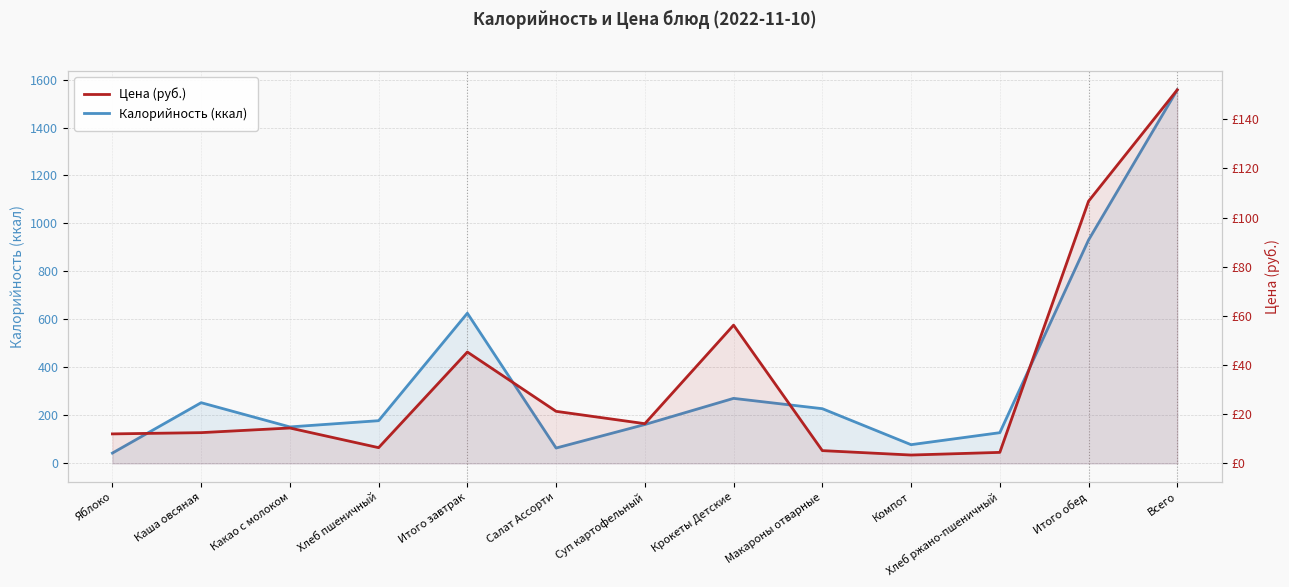

What are all the series names shown in the legend?

Калорийность (ккал), Цена (руб.)